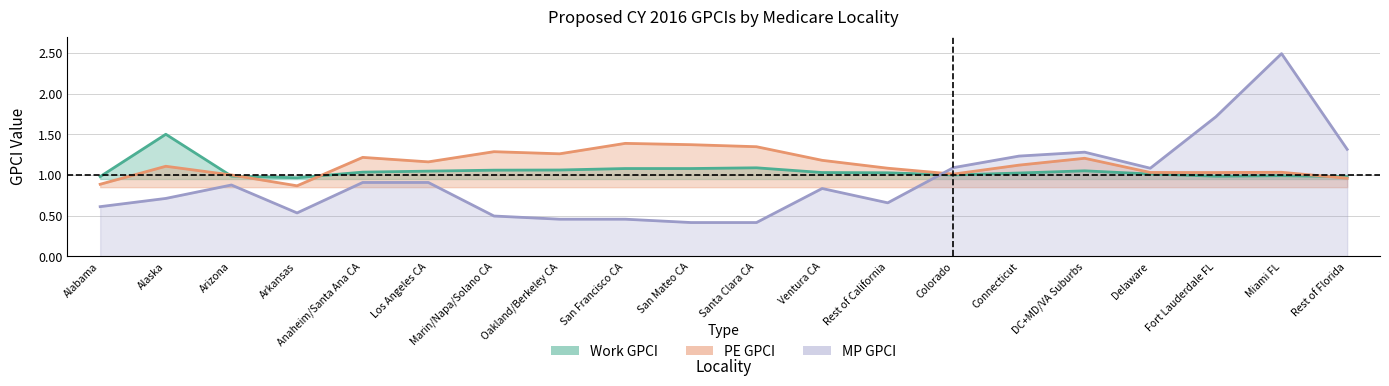

True or false: mp_gpci has a value of 1.4 at Los Angeles CA.

False